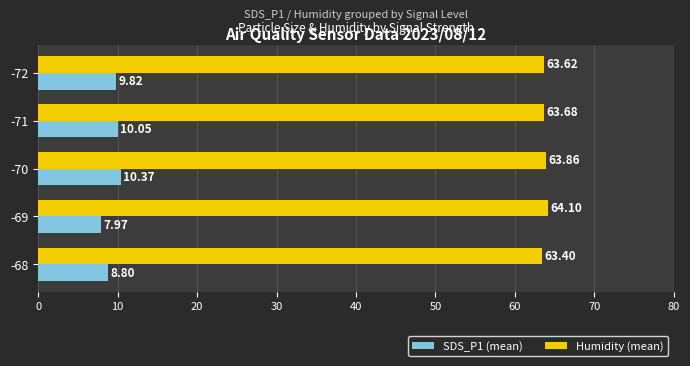

List the series in order of their peak value, highest first.

Humidity (mean), SDS_P1 (mean)